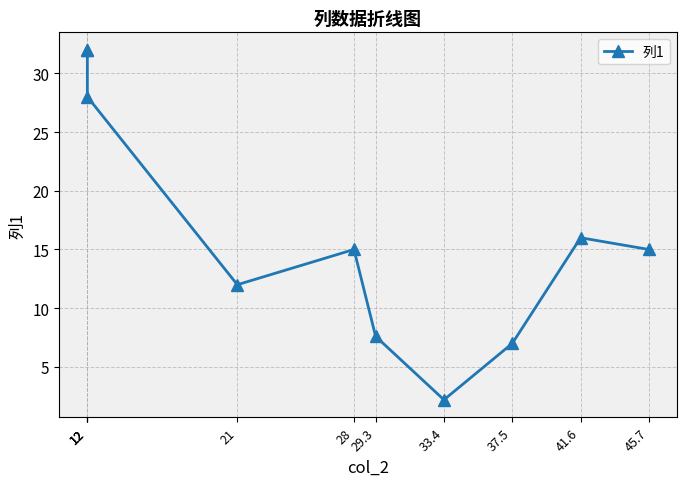

List the labels in order of value, largest first.

12, 12, 12, 41.6, 28, 45.7, 21, 29.3, 37.5, 33.4